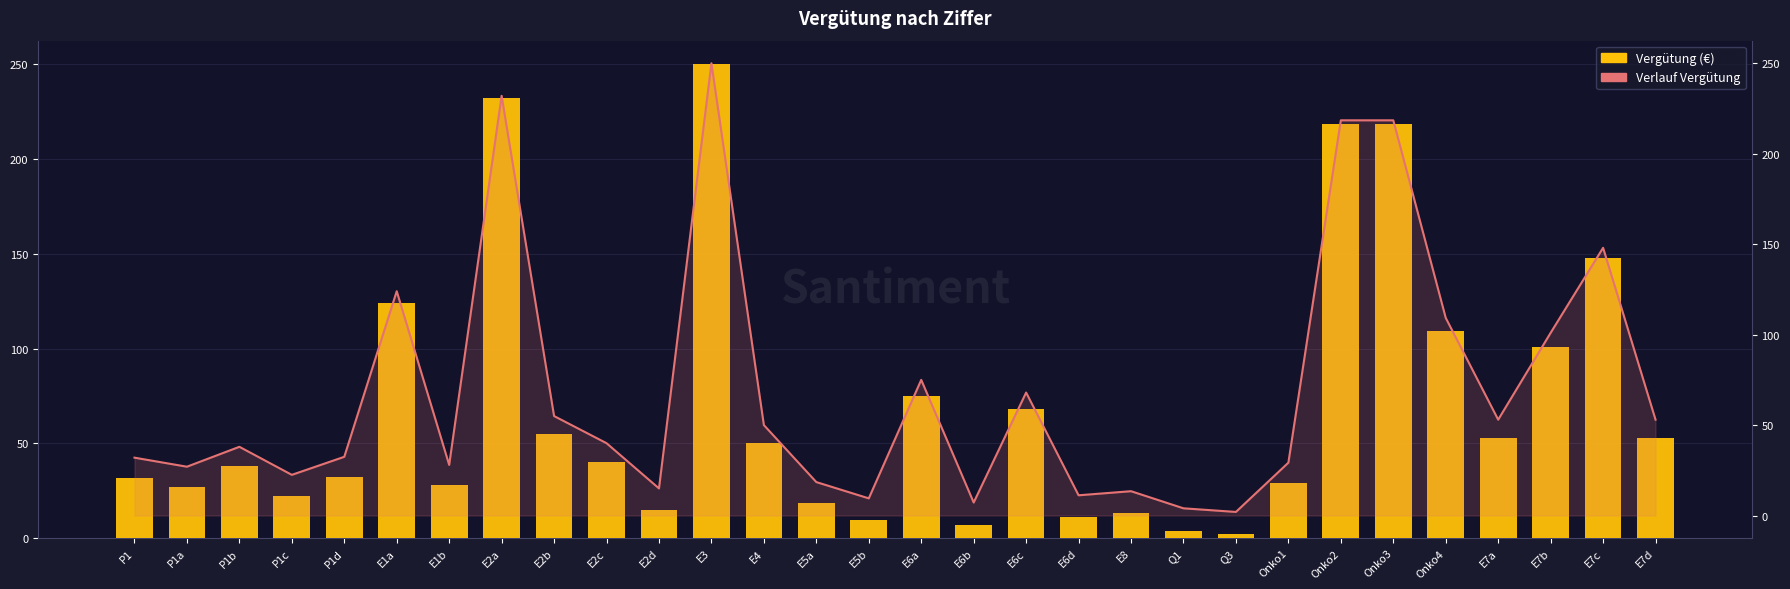

How many values in the Verlauf Vergütung series are below 40?

15